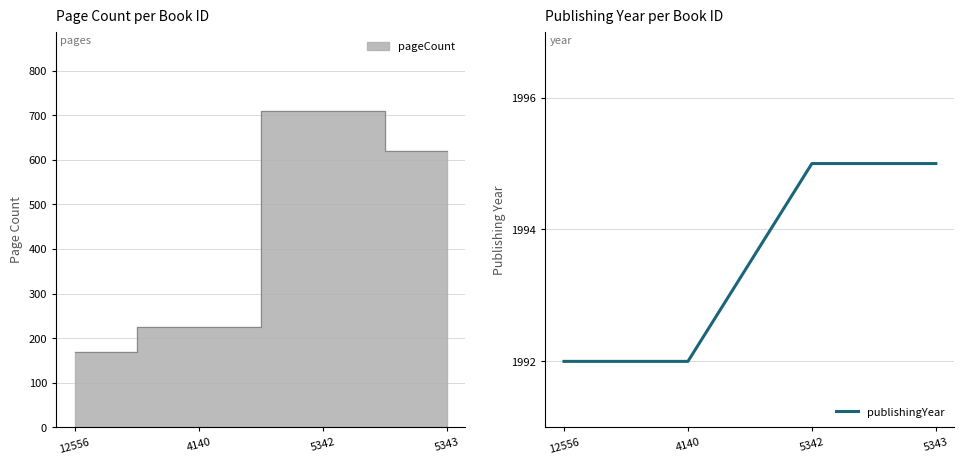

Does the chart display data point markers on the line(s)?

No